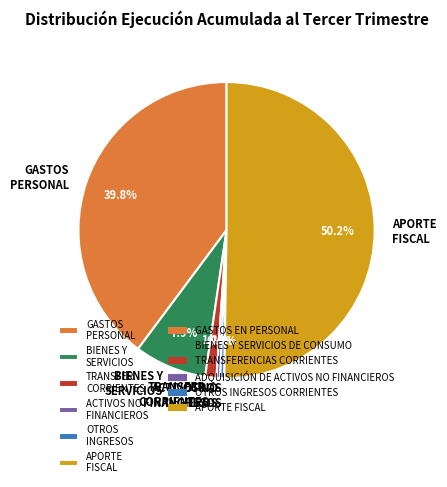

To the nearest percent, what is the average slice percentage?

17%